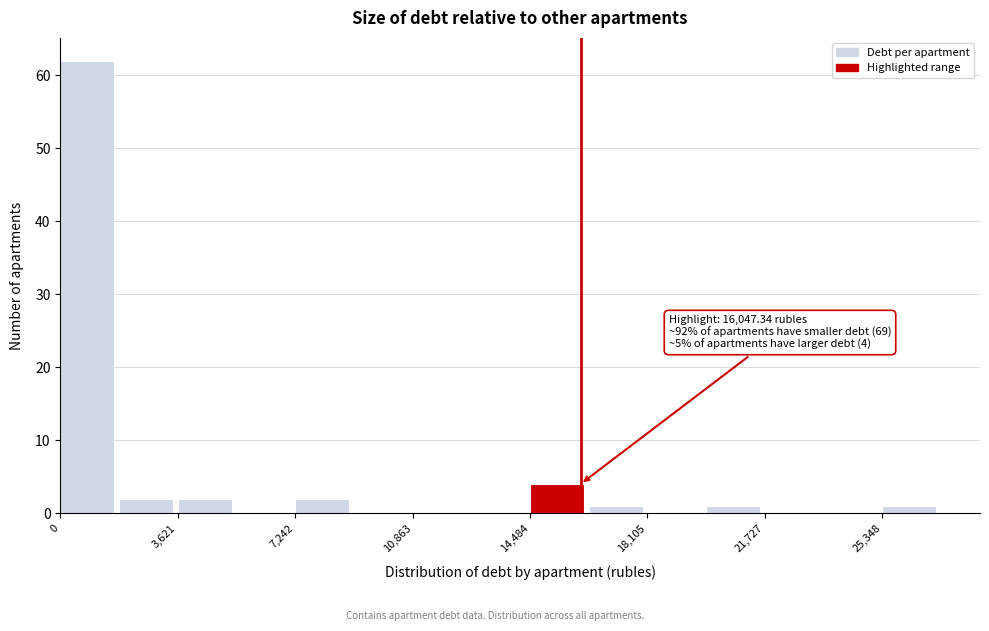

Read against the x-axis, roughly where is the centre of the tallest bar?

1000